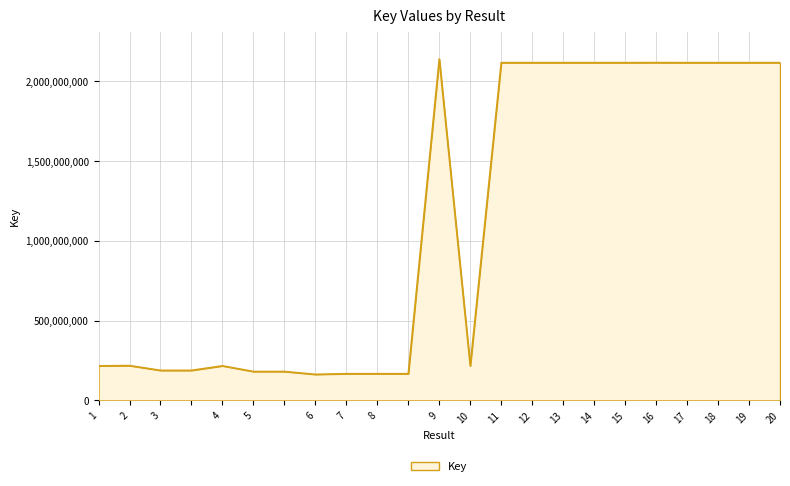

What is the minimum value shown in the chart?

163509985